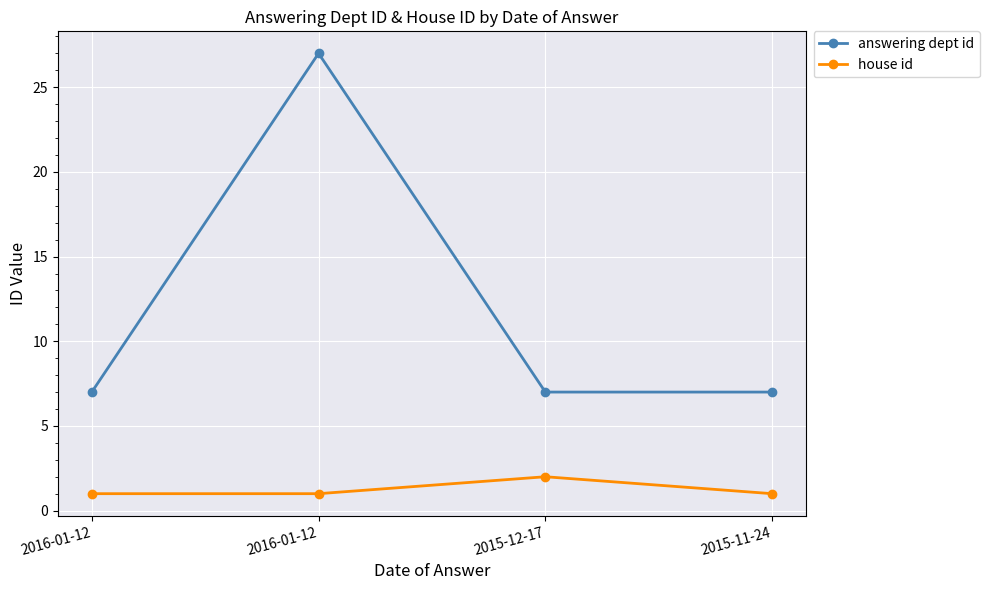

What are all the series names shown in the legend?

answering dept id, house id